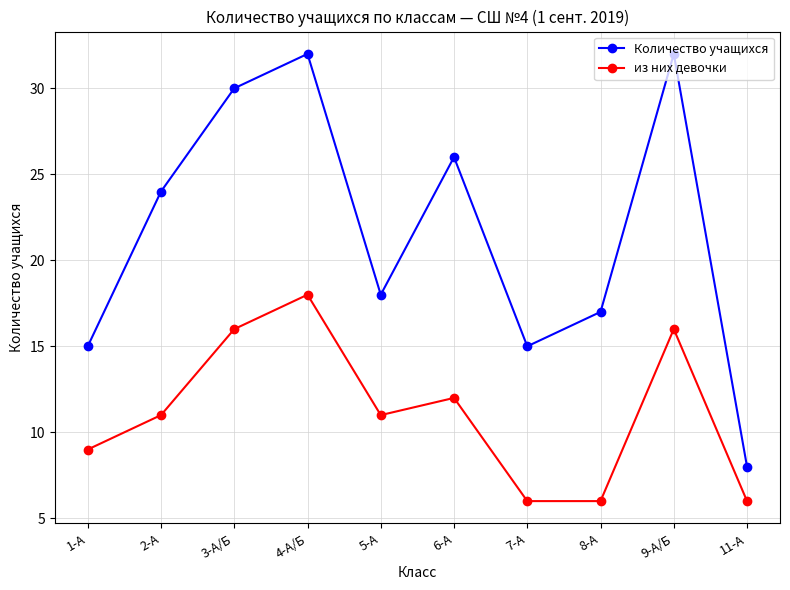

Is this an area chart (filled region under the line)?

No